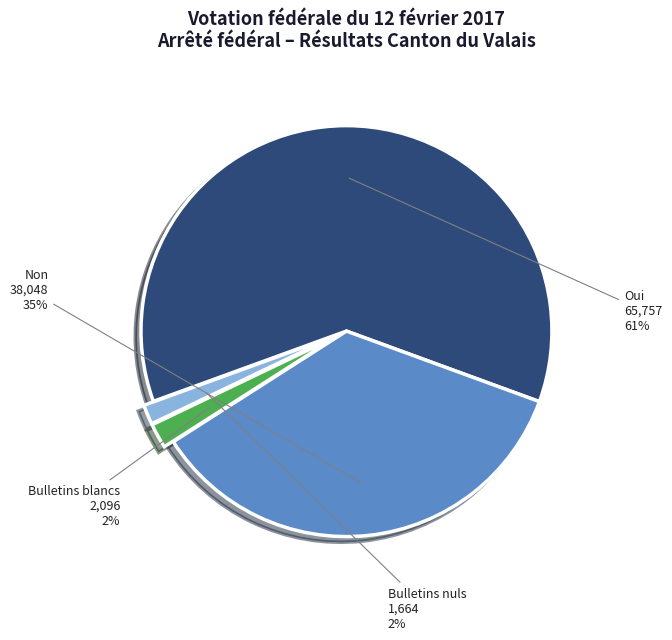

To the nearest percent, what is the average slice percentage?

25%